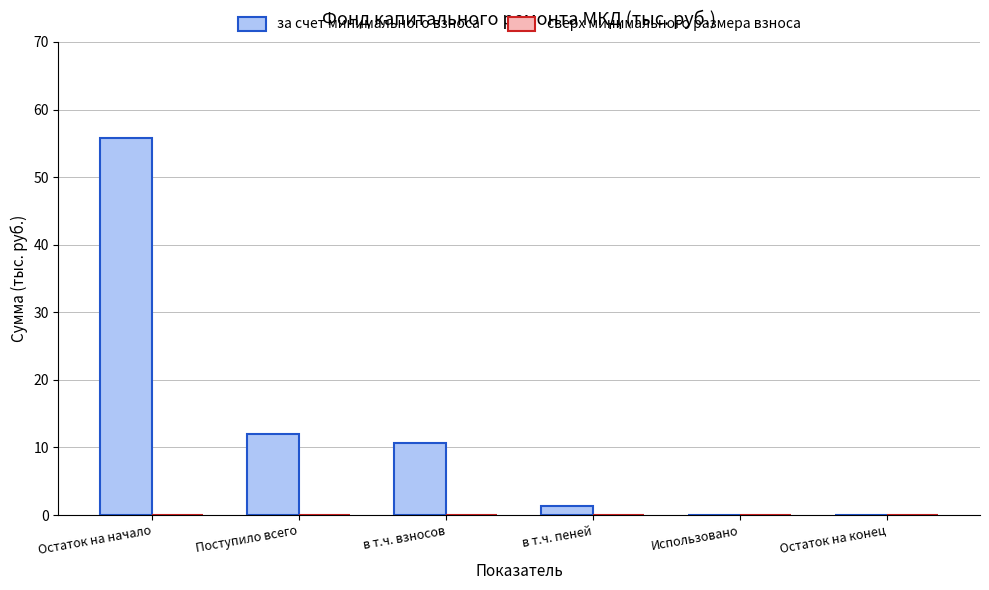

What is the greatest value displayed?

55.8